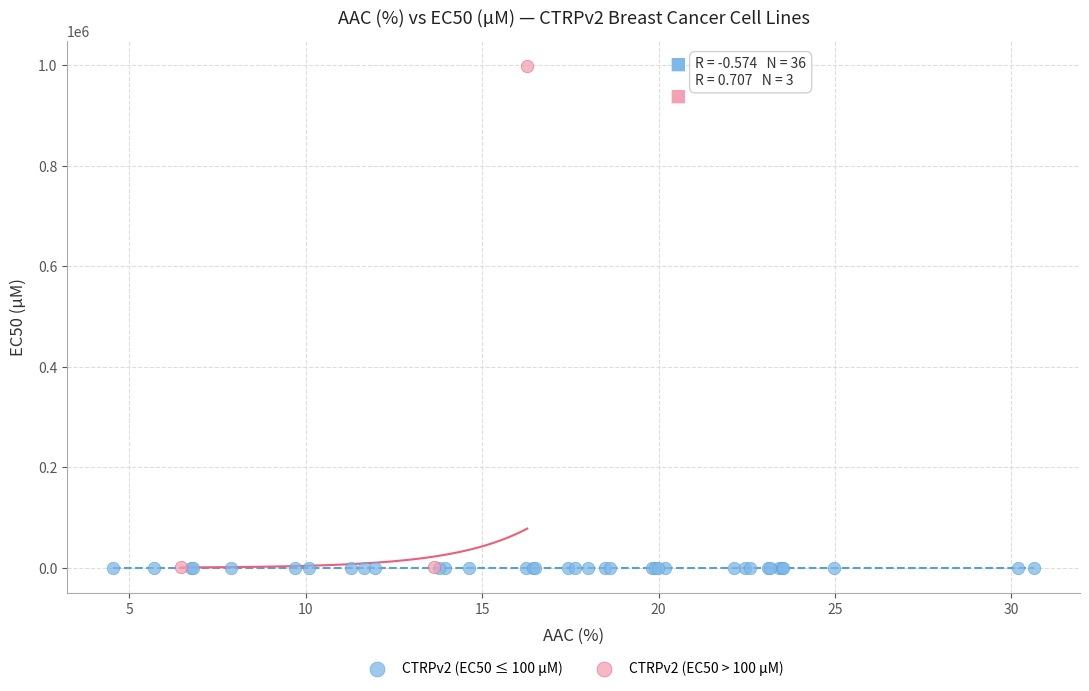

Which series has the widest spread of Y values?

CTRPv2 (EC50 > 100 µM)